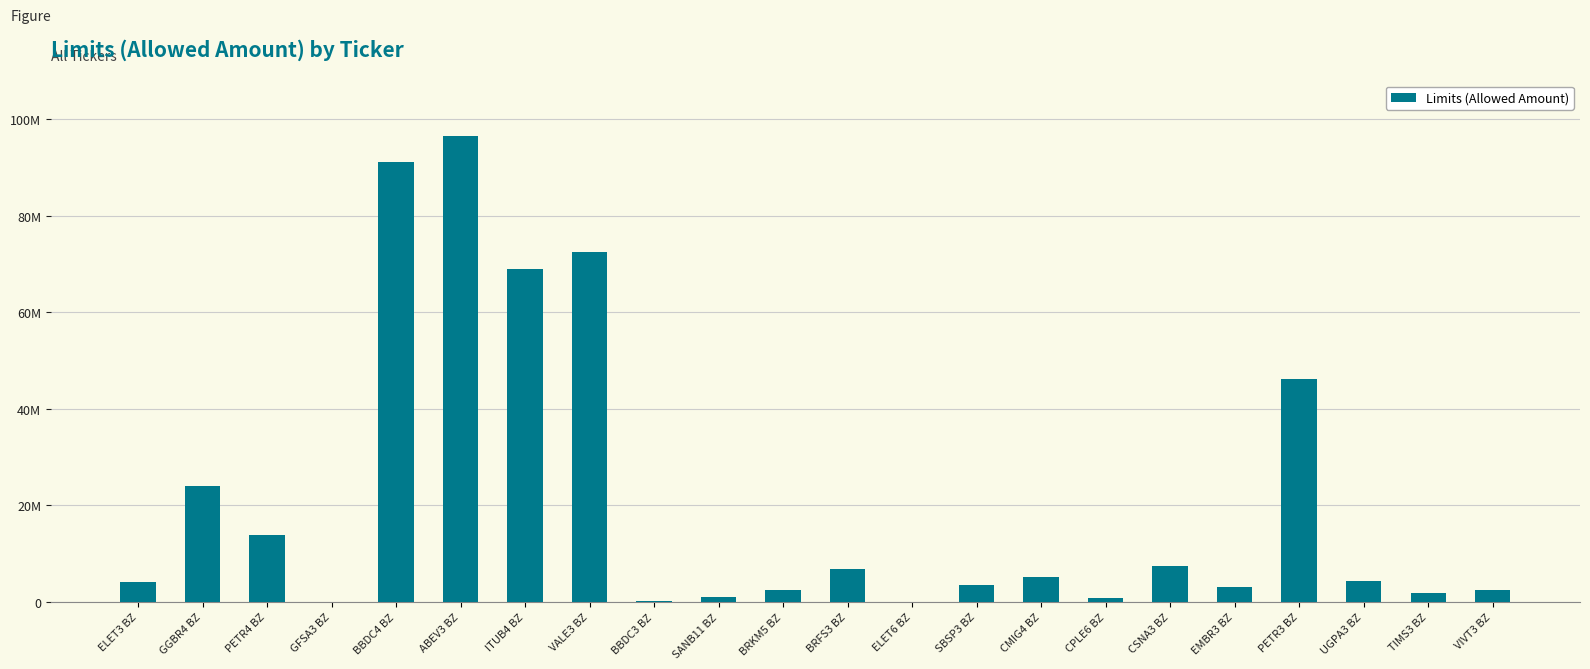

At which category does the chart reach its peak across all series?

ABEV3 BZ